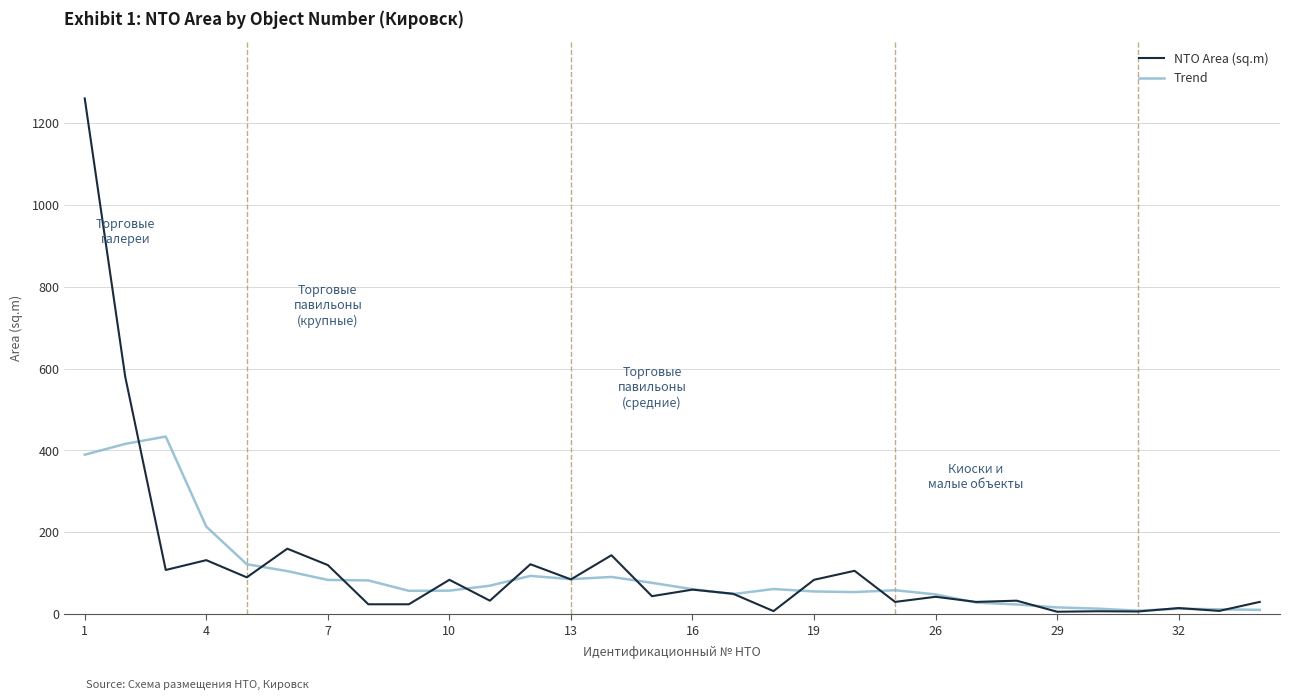

Which series has the widest spread of values?

NTO Area (sq.m)